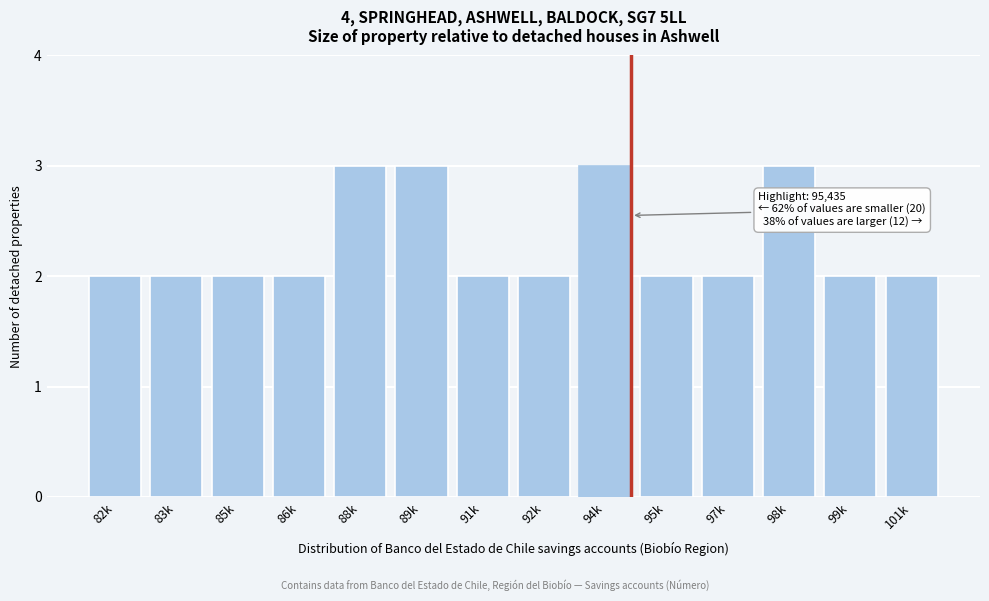

Reading right to left, list all the values displayed in this chart.

2	2	3	2	2	3	2	2	3	3	2	2	2	2